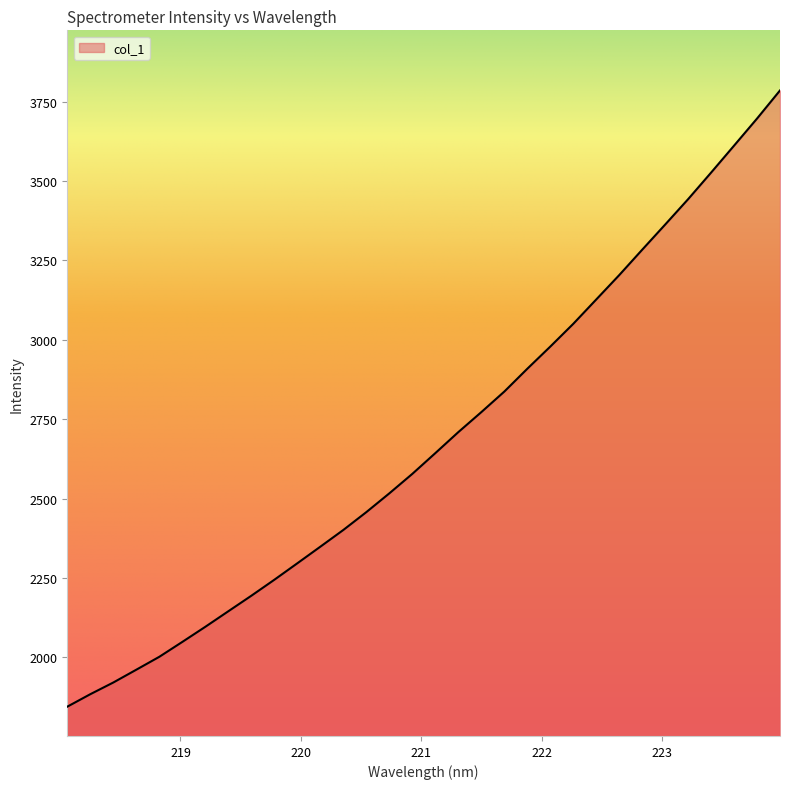

What is the difference between the maximum and minimum values?

1940.3